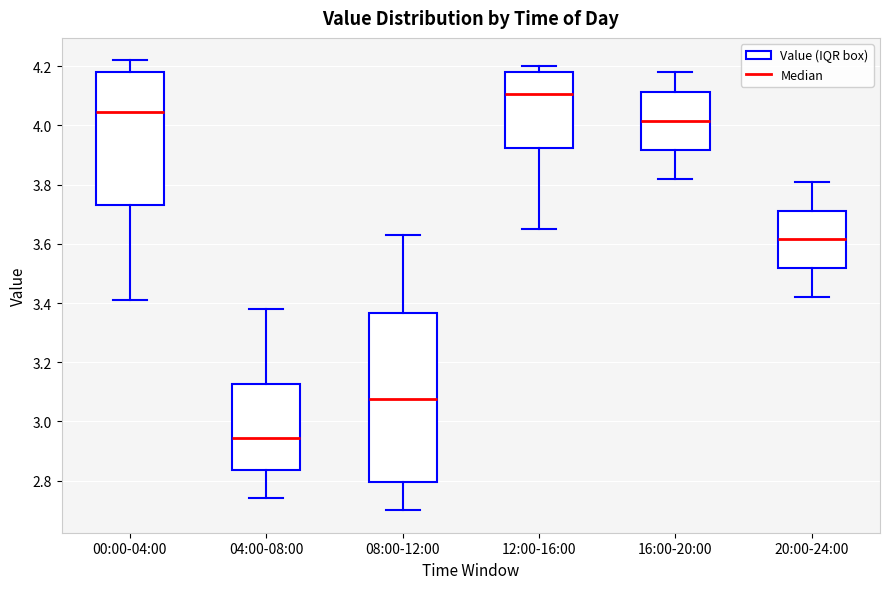

Which box's median line is the highest?

12:00-16:00